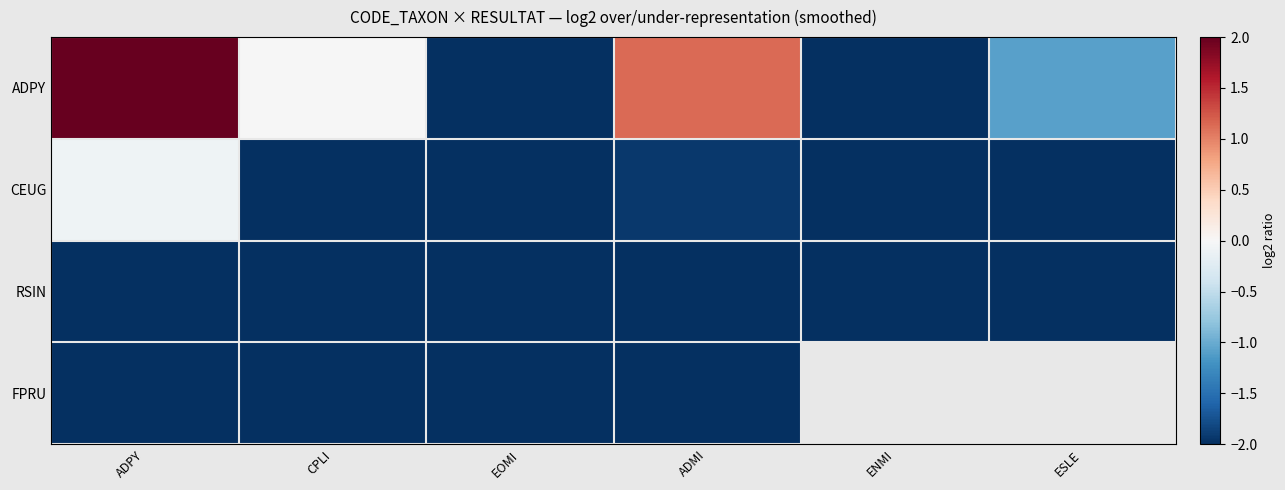

Which category has the lowest value in the CEUG series?

EOMI